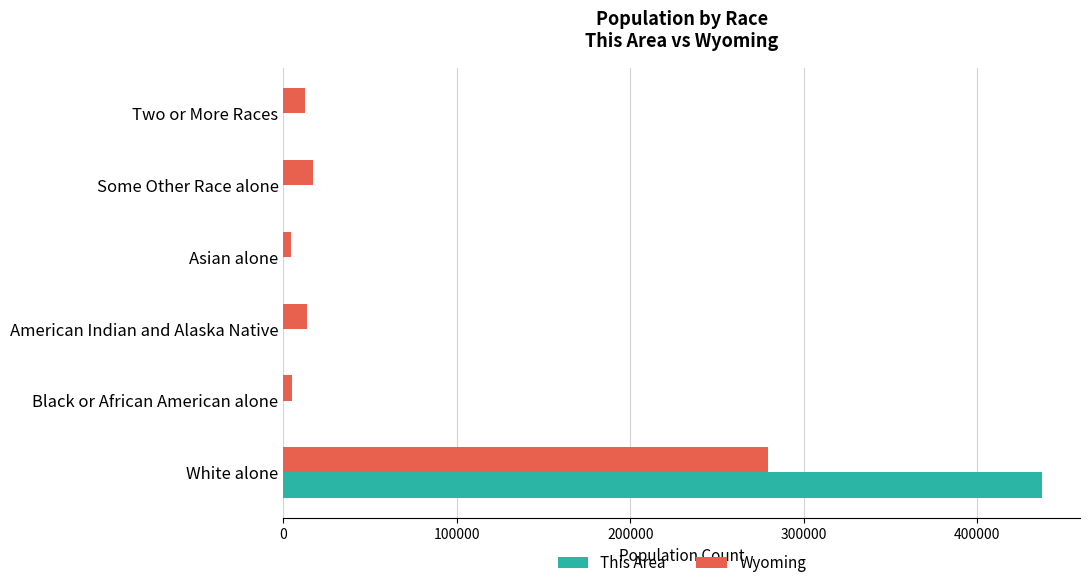

What is the sum of all This Area values?

437524